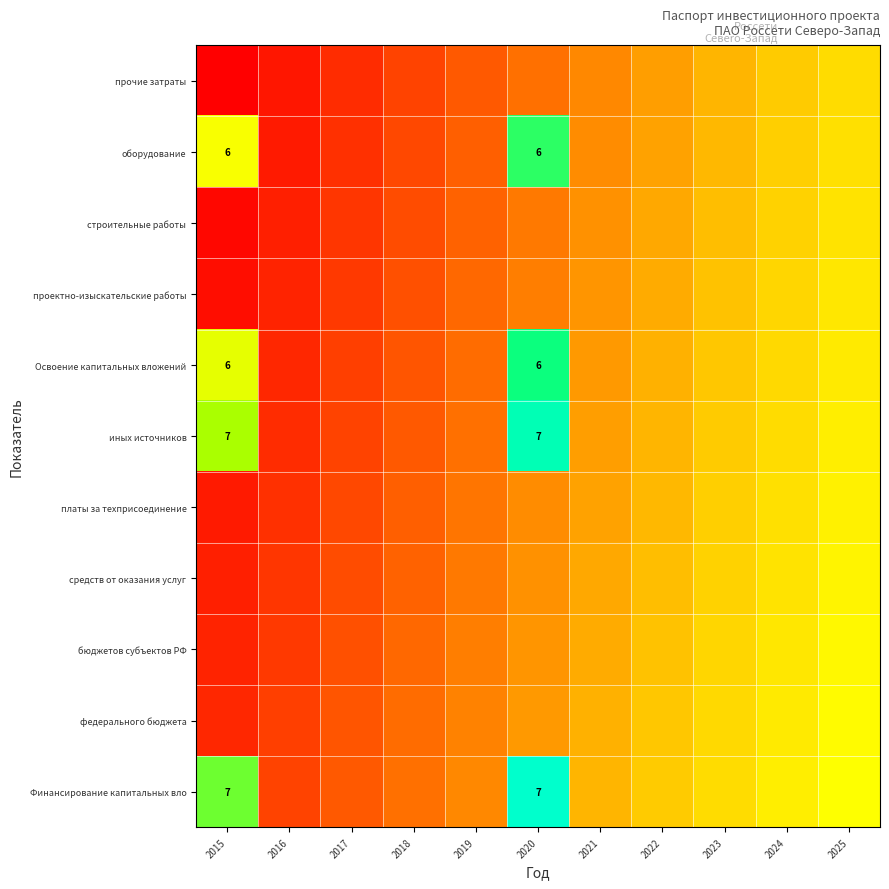

Rank the categories by строительные работы value from lowest to highest.

2015, 2016, 2017, 2018, 2019, 2020, 2021, 2022, 2023, 2024, 2025